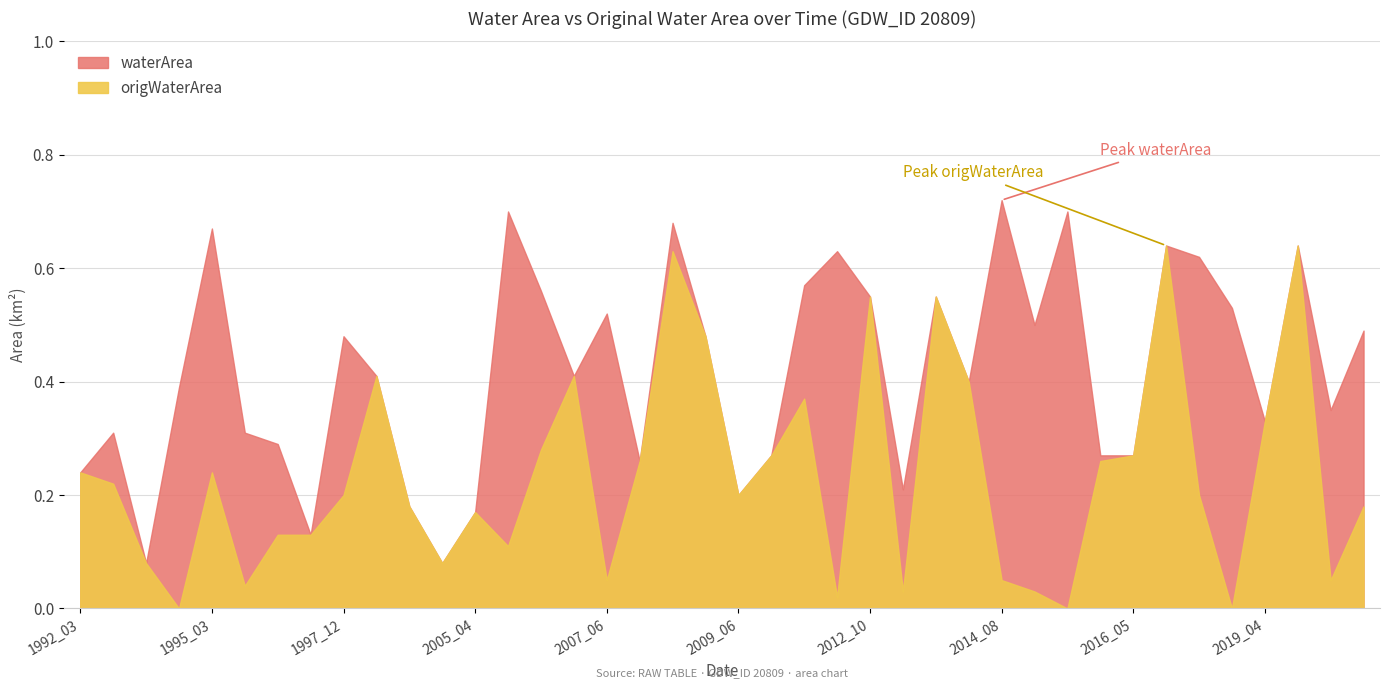

At which category does waterArea reach its first local peak?

1993_03